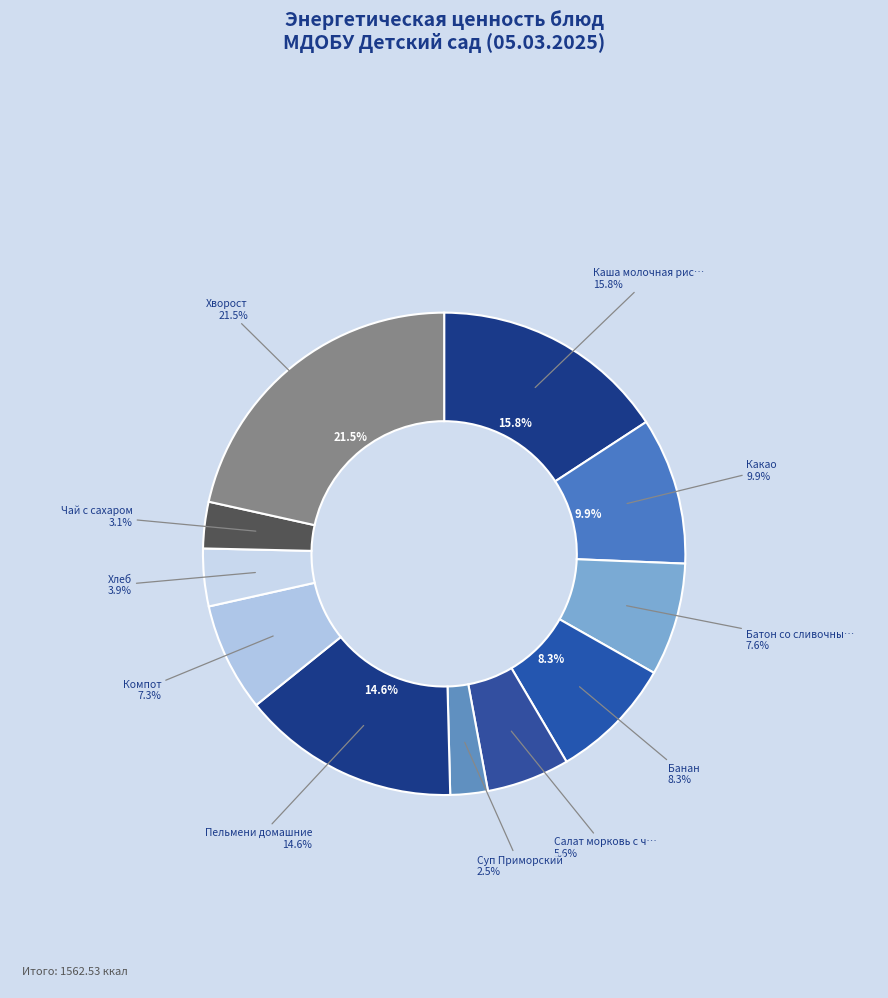

Is it true that Пельмени домашние is 7% of the pie?

False